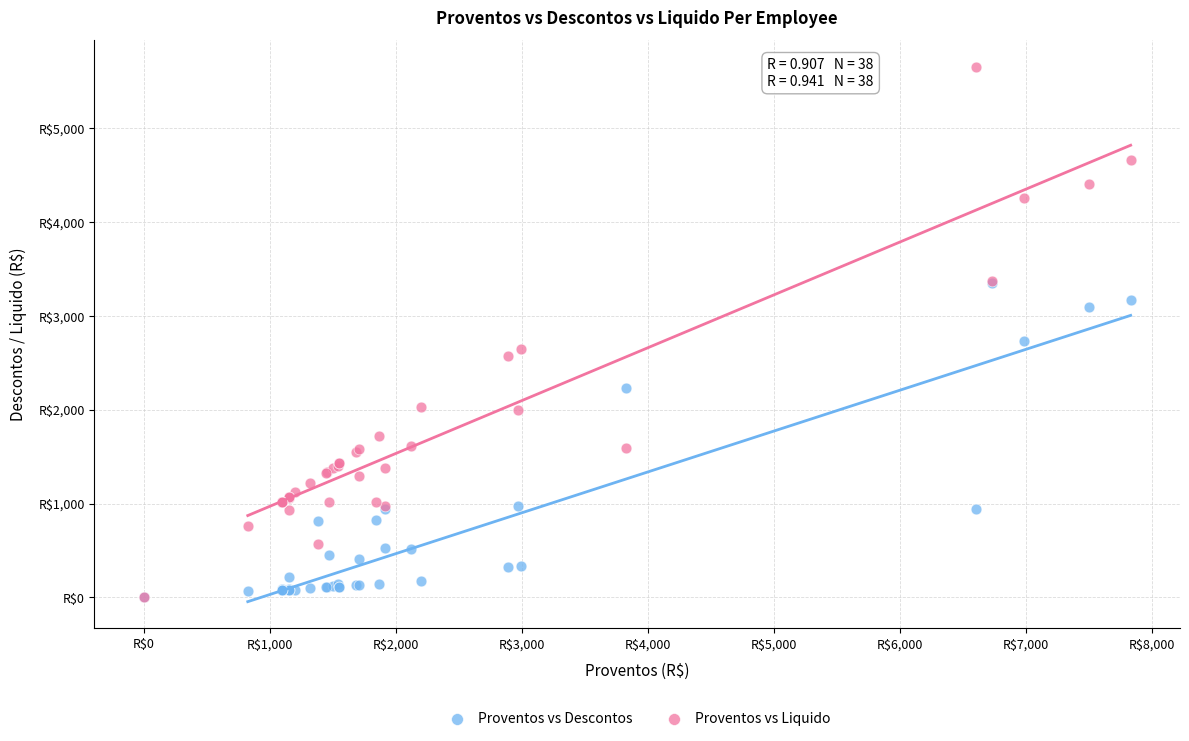

Which series contains the highest Y value?

Proventos vs Liquido